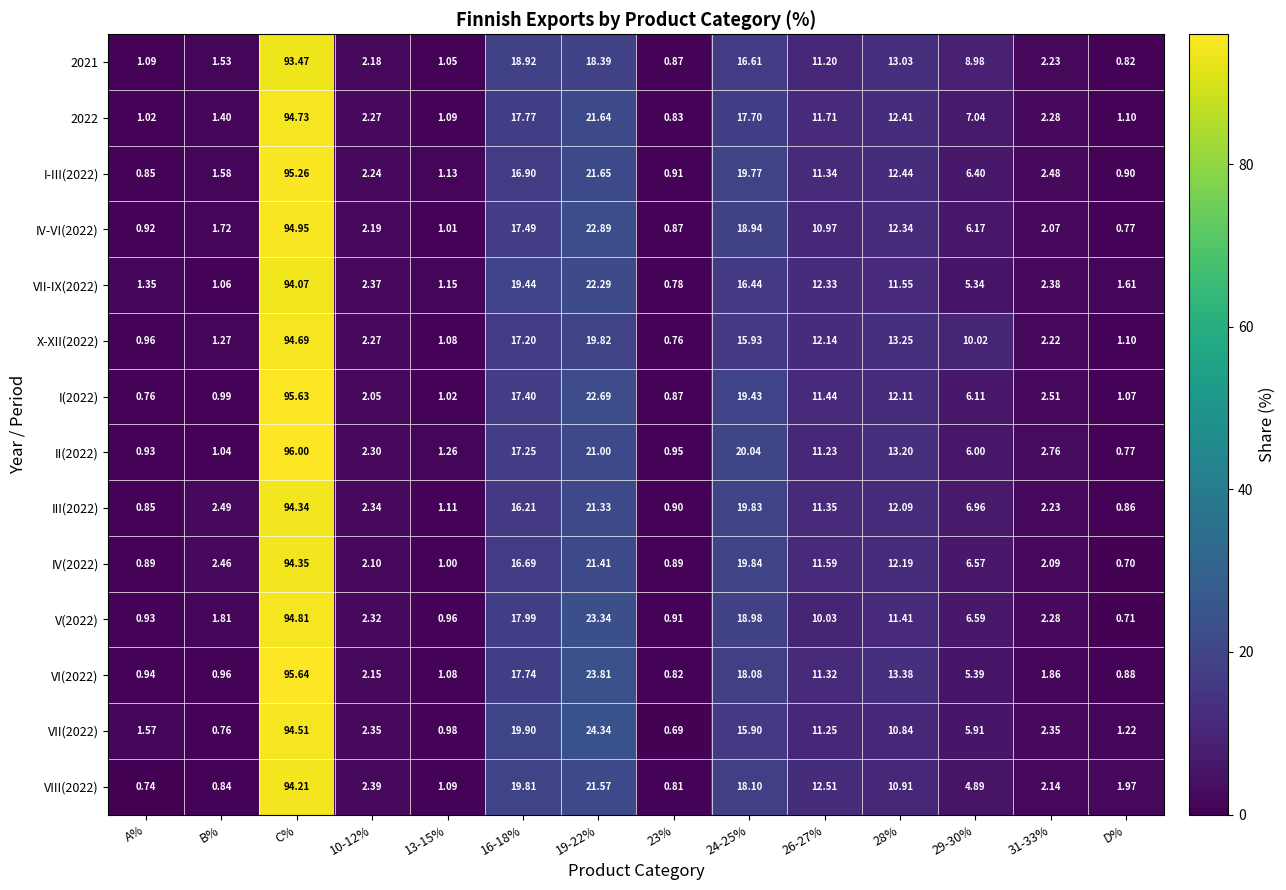

Where does the II(2022) series first go above 6?

C%